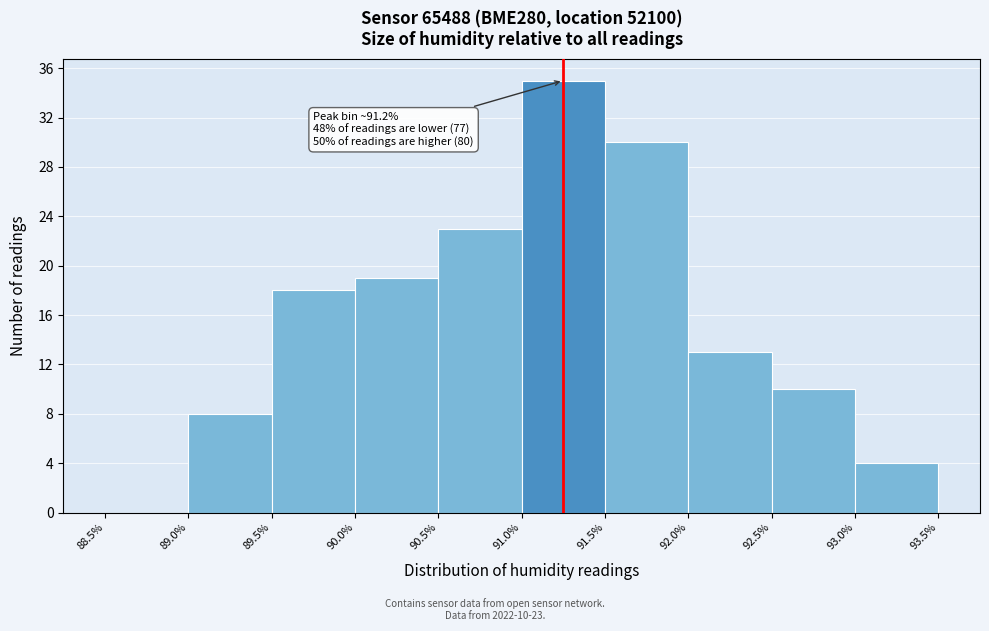

Over which range of the x-axis is the bar tallest?

91.0% to 91.5%